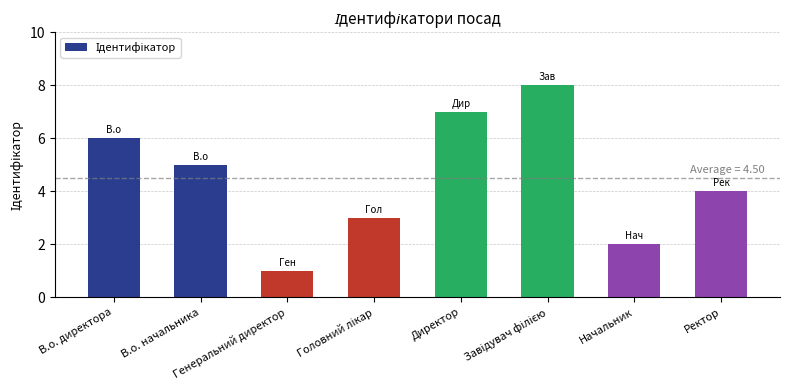

What is the greatest value displayed?

8